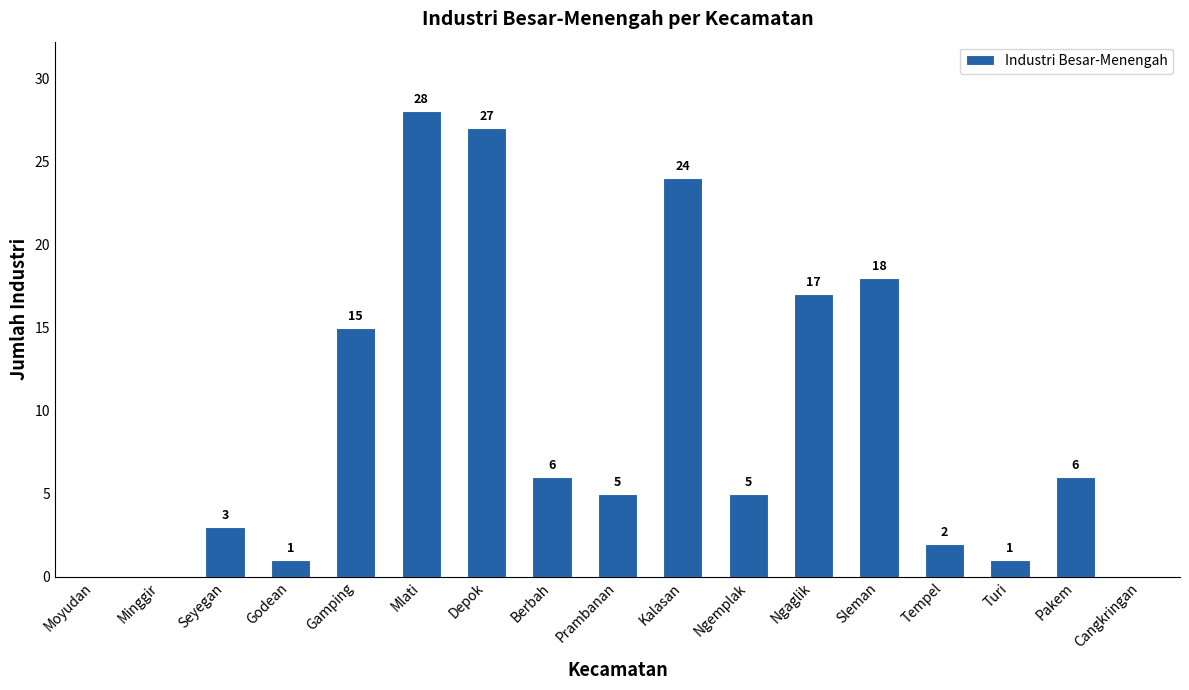

True or false: the data shows 0 at Moyudan.

True